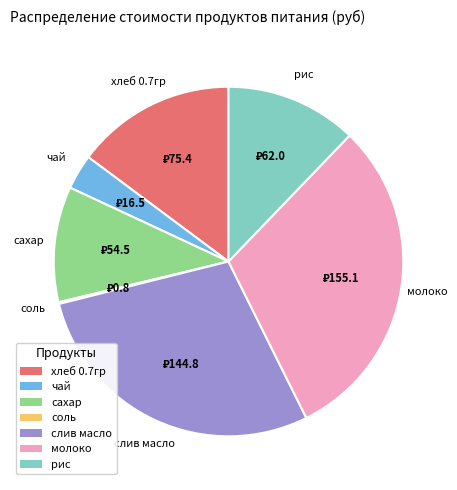

Is it true that рис is 12% of the pie?

True